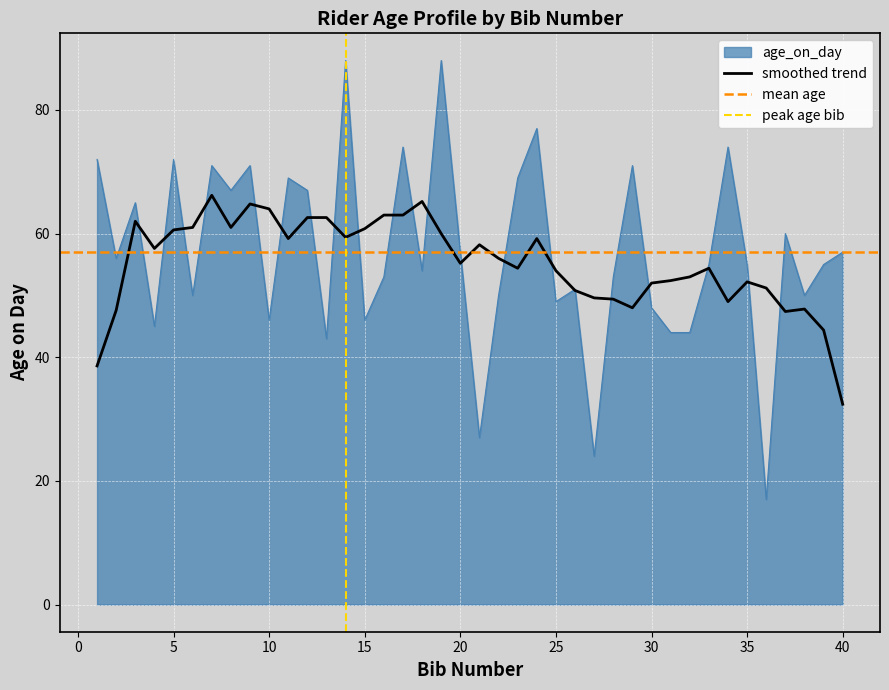

What is the greatest value displayed?

88